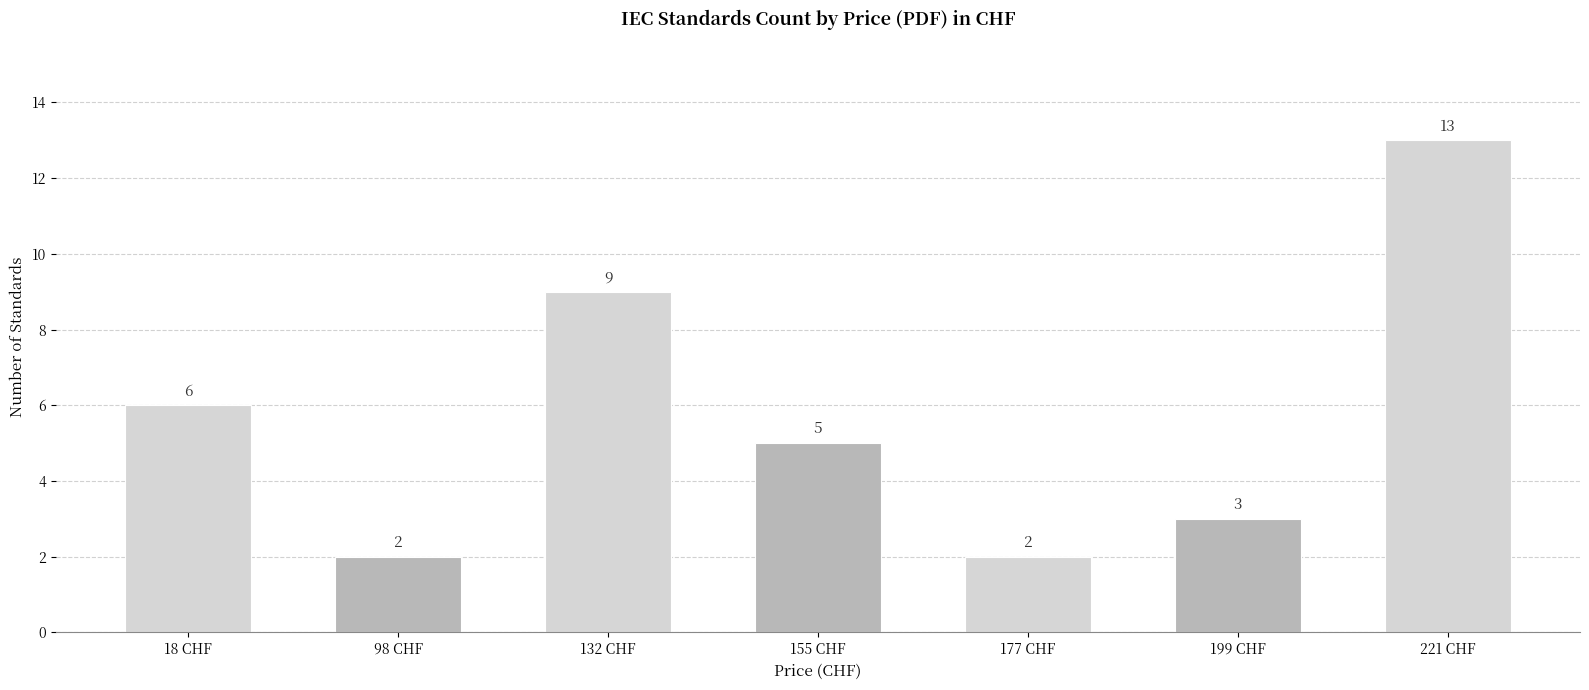

How many values are below 5?

3